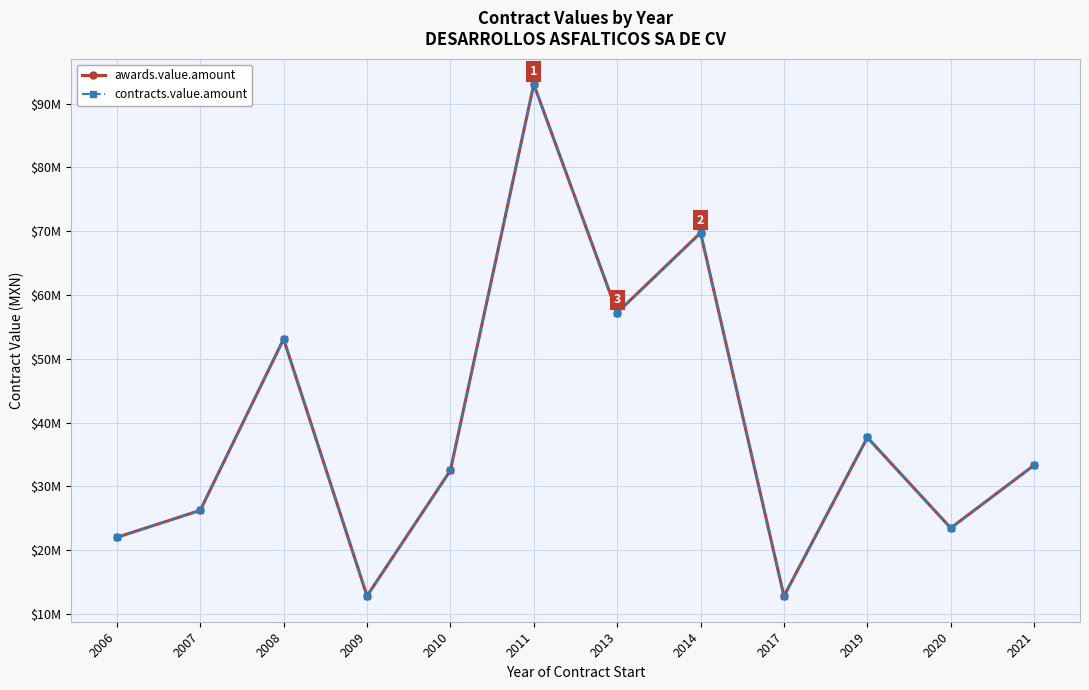

Which series changed the most between 2010 and 2020?

awards.value.amount